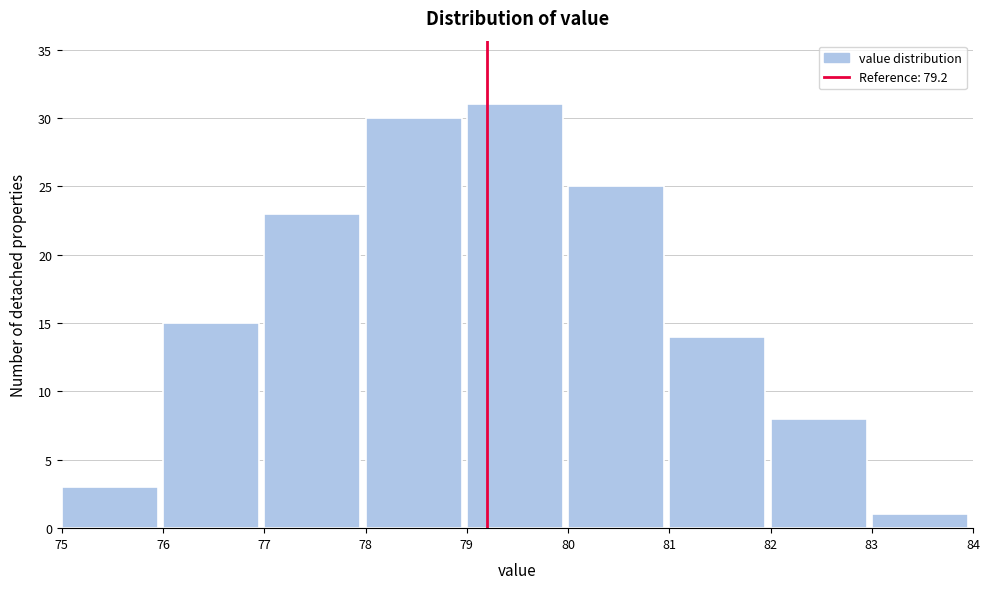

Reading left to right, list every bar in this chart as the range it spans on the x-axis followed by its height. The values are not printed on the chart, so give them approximately, as read against the axis.

75 to 76: 3
76 to 77: 15
77 to 78: 23
78 to 79: 30
79 to 80: 31
80 to 81: 25
81 to 82: 14
82 to 83: 8
83 to 84: 1